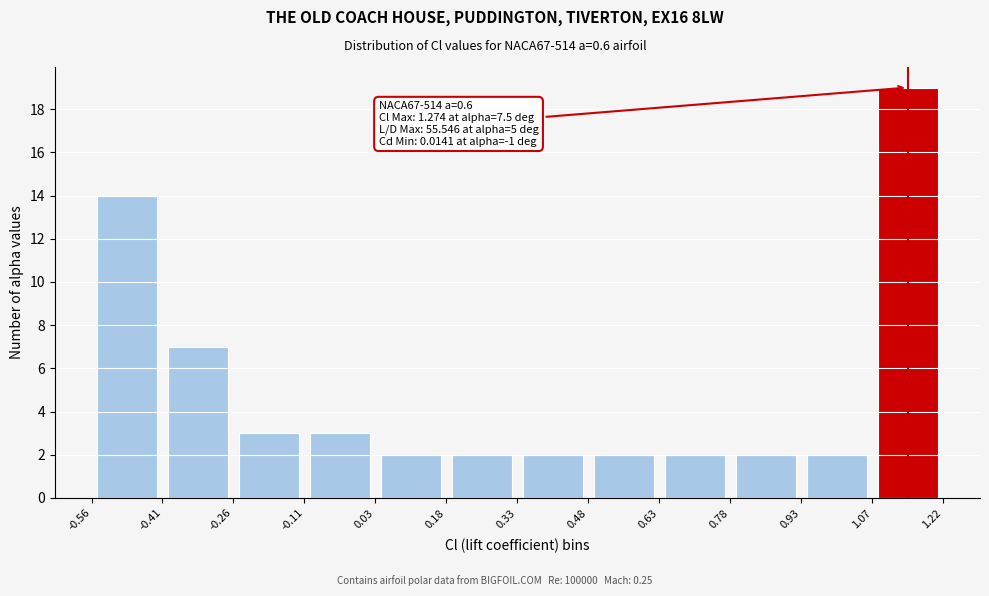

Which range on the x-axis has the tallest bar?

1.07 to 1.22